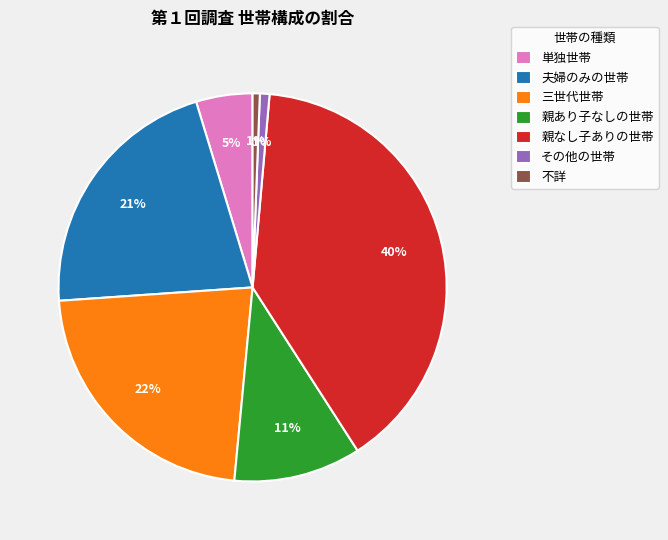

How many segments does this pie chart have?

7